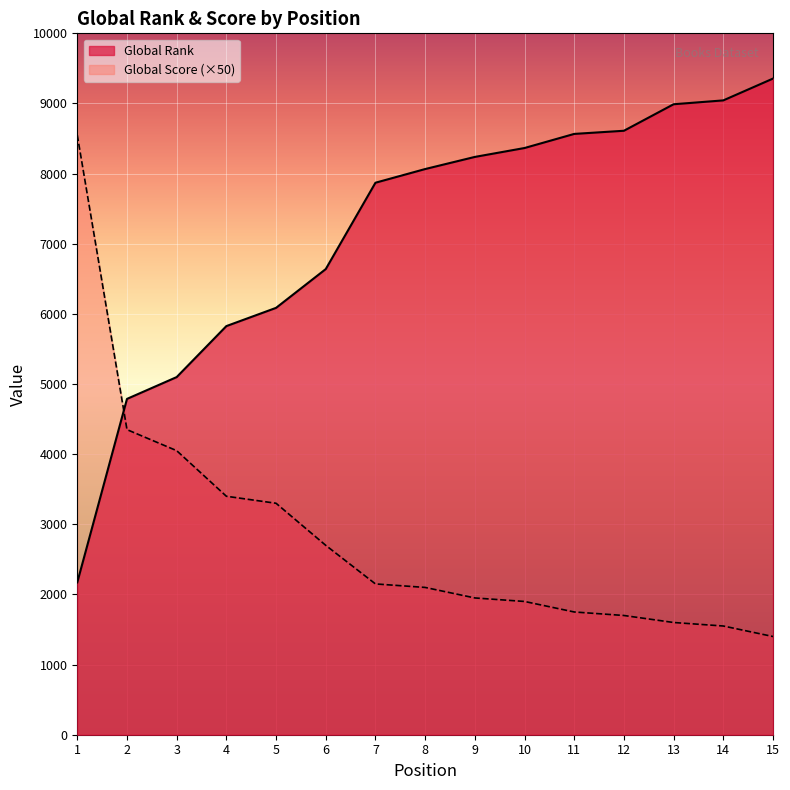

Reading left to right, list all the values displayed in this chart.

Global Rank: 2172	4788	5099	5826	6086	6639	7870	8065	8238	8365	8566	8611	8989	9044	9355
Global Score: 8550	4350	4050	3400	3300	2700	2150	2100	1950	1900	1750	1700	1600	1550	1400